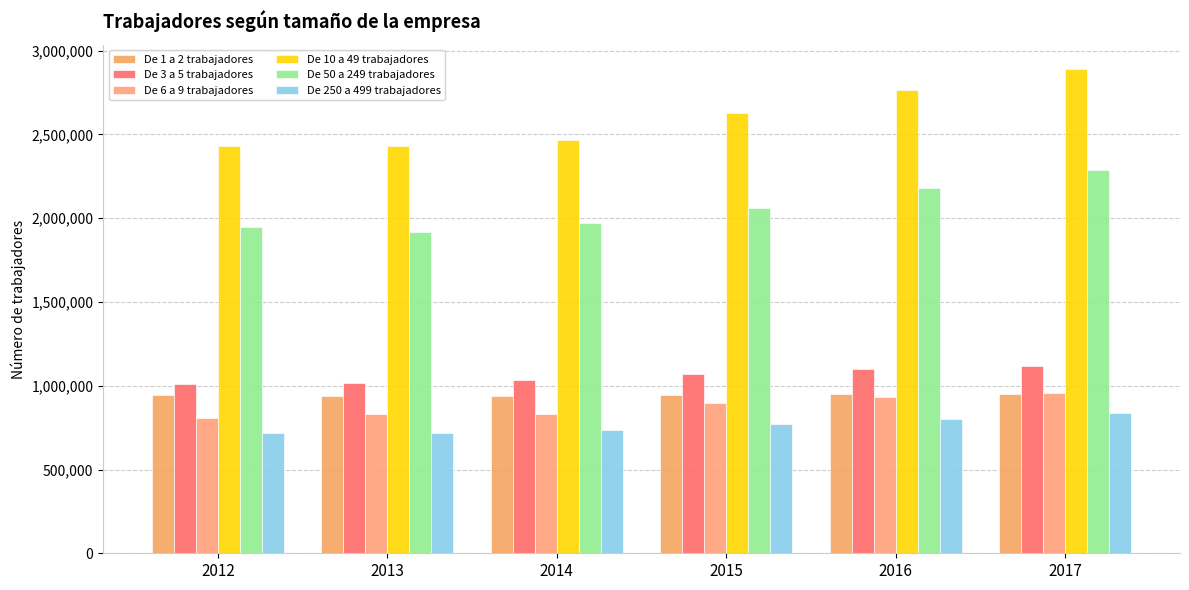

At which label is De 6 a 9 trabajadores closest to 882348?

2015